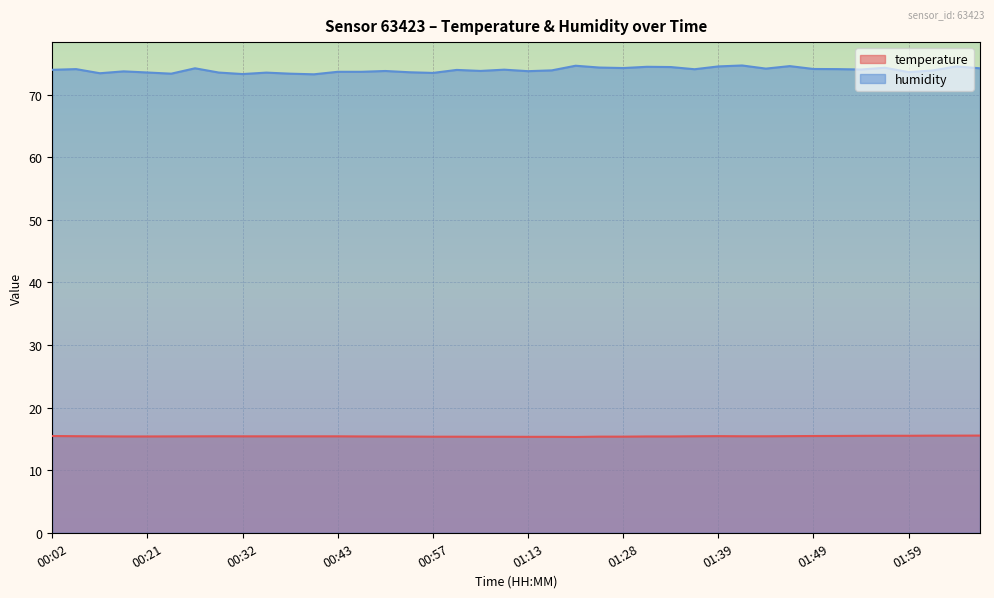

What is the label of the 35th point from the left?

01:53